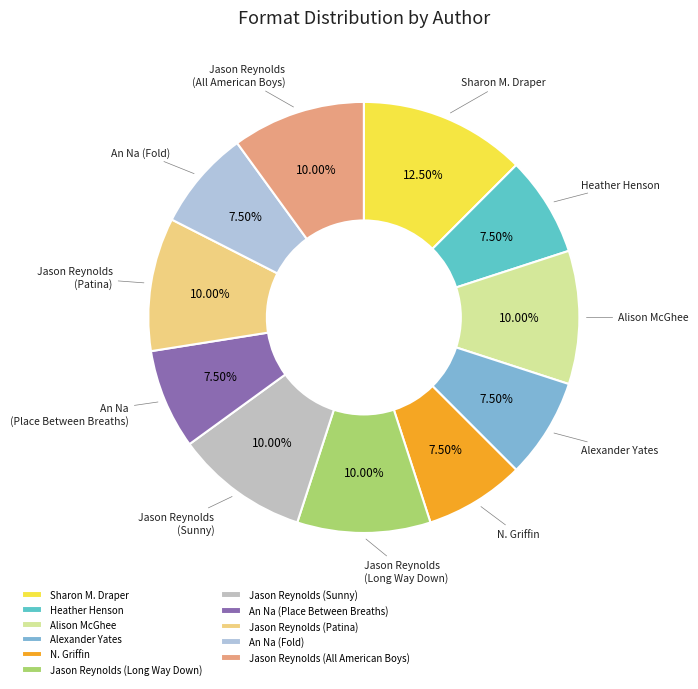

How many slices are in this pie chart?

11